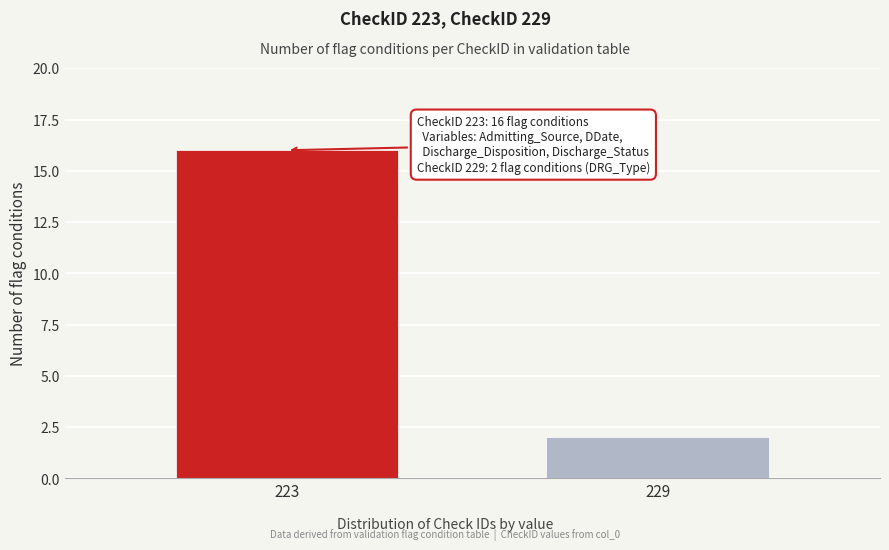

Reading right to left, transcribe all the data shown in this chart.

229=2	223=16